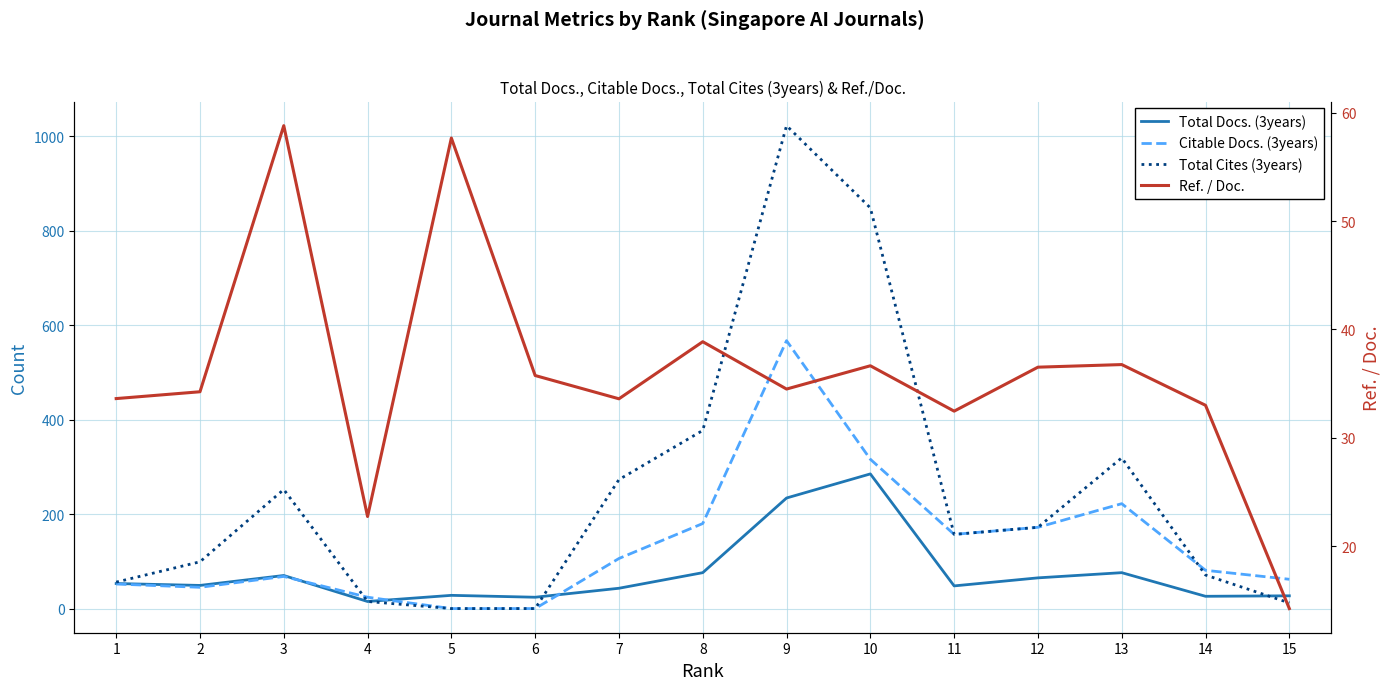

Which series changed the most between 8 and 12?

Total Cites (3years)